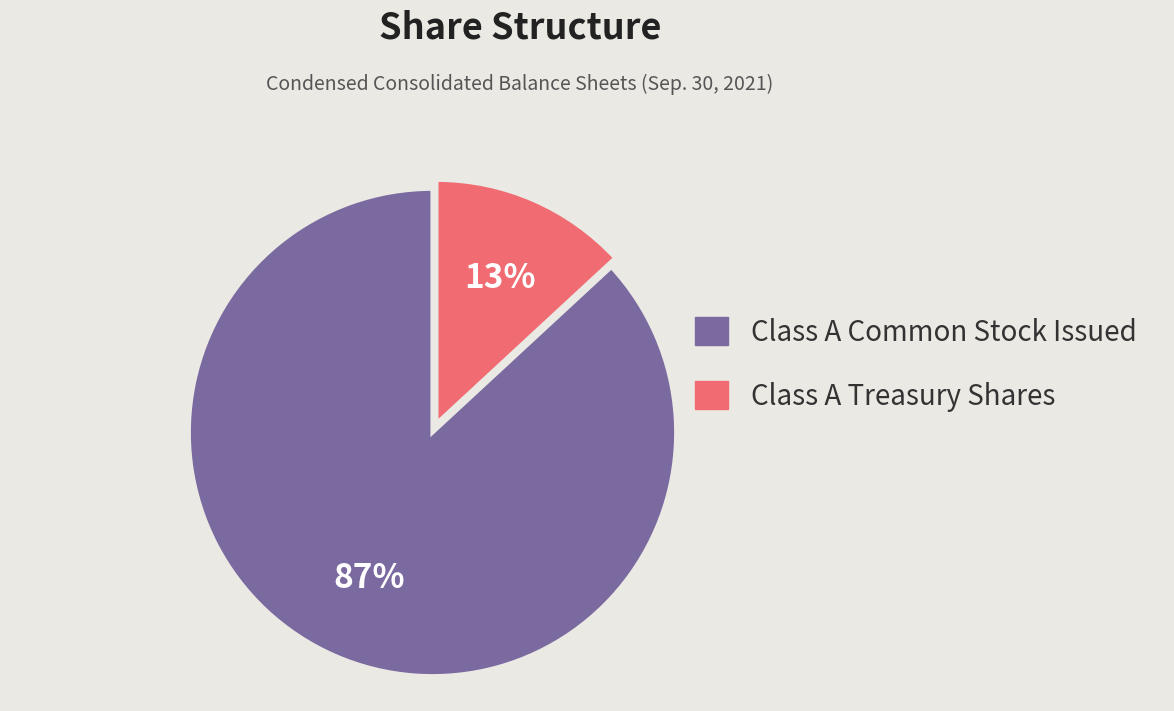

What is the majority slice?

Class A Common Stock Issued